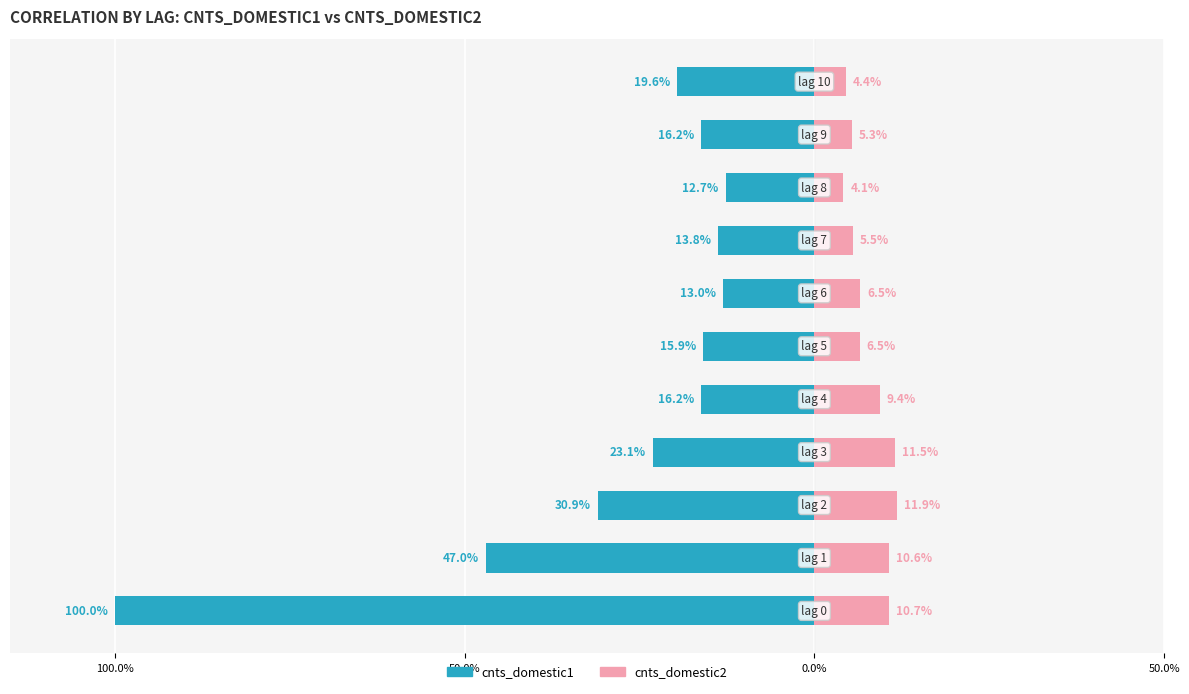

List the series in order of their peak value, highest first.

cnts_domestic1, cnts_domestic2